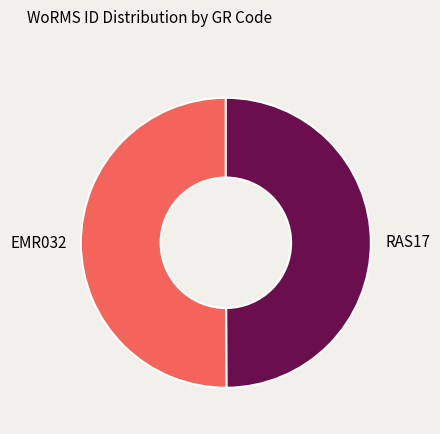

Approximately how many times larger is the value at EMR032 compared to RAS17?

1.0